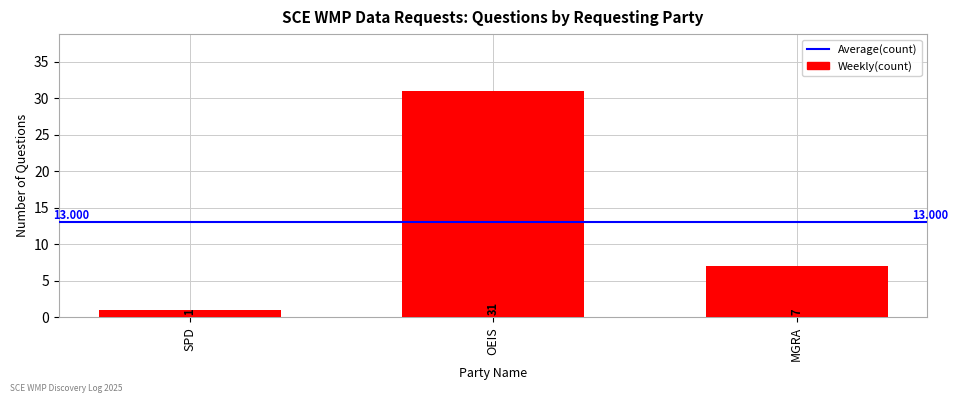

Rank the categories by value from lowest to highest.

SPD, MGRA, OEIS